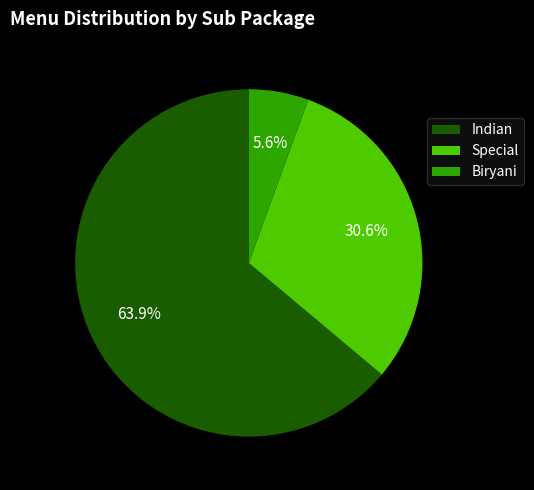

To the nearest percent, what is the combined percentage of Biryani and Indian?

69%